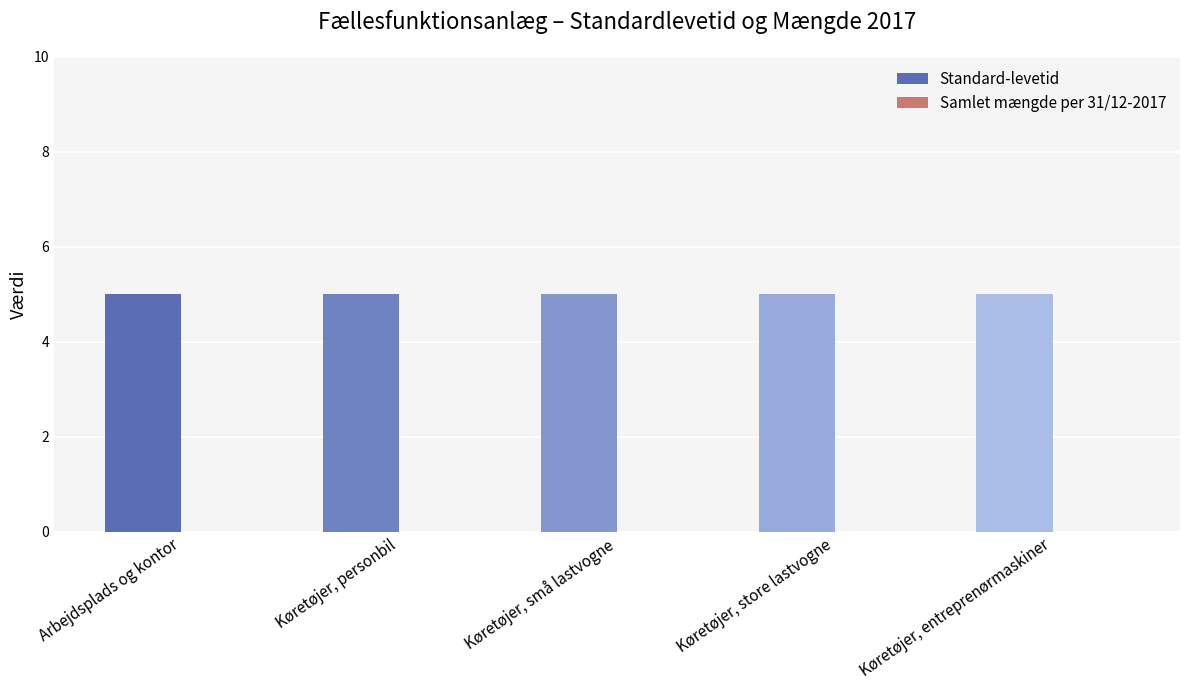

Which series changed the most between Køretøjer, små lastvogne and Køretøjer, store lastvogne?

Standard-levetid